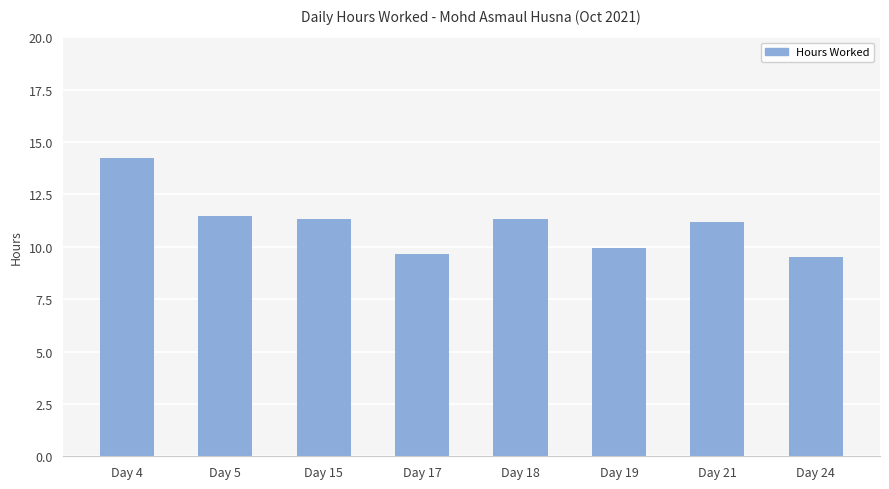

How many series are shown in this chart?

1